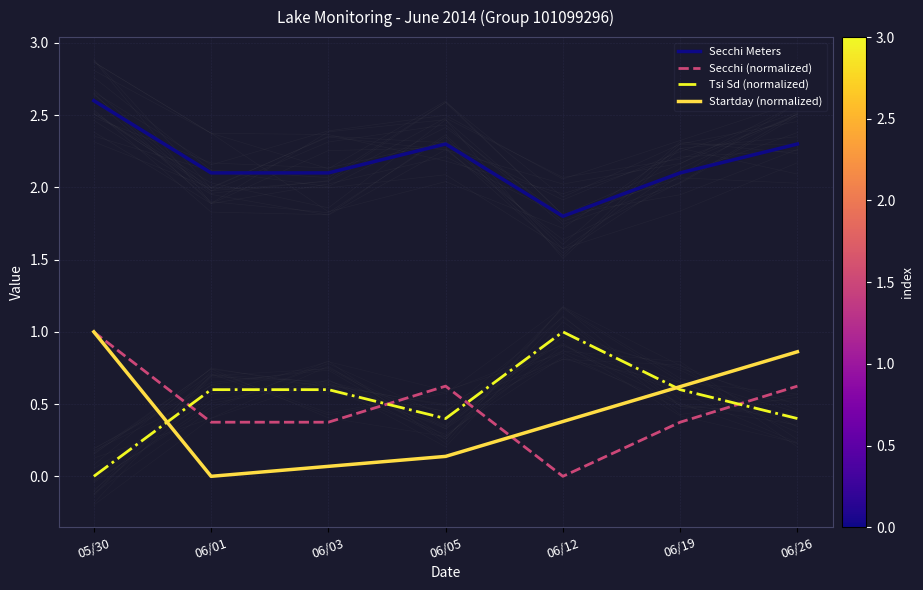

True or false: Secchi Meters and Startday (normalized) intersect in this chart.

False